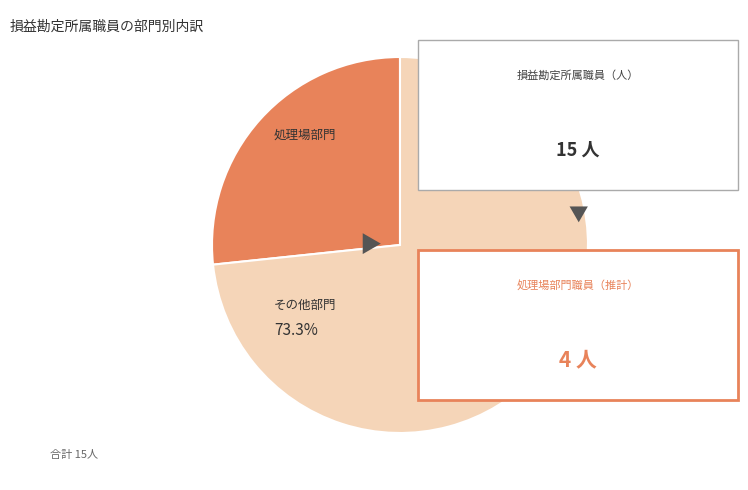

Is there a majority slice in this chart?

Yes